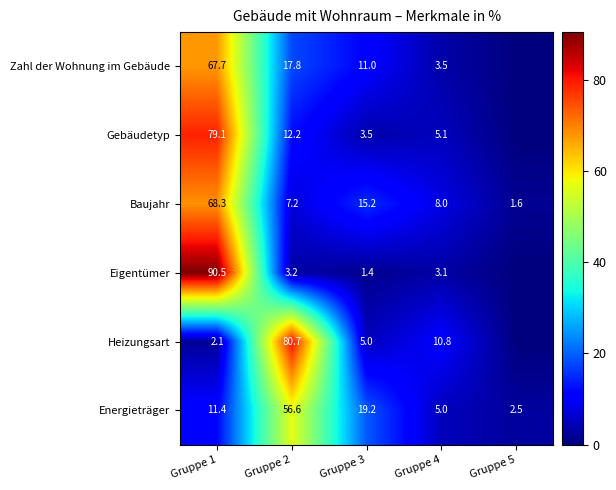

Between Gruppe 3 and Gruppe 5, which is larger?

Gruppe 3